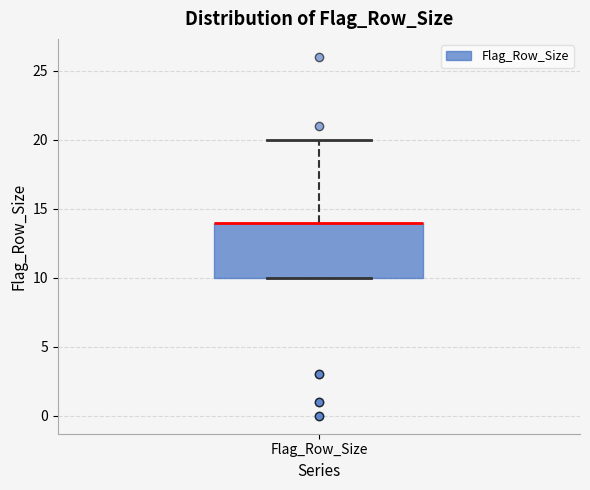

Read this box plot against the y-axis: the position of the median line, the range covered by the box, and the ends of both whiskers. The values are not printed on the chart, so give them approximately, as read against the axis.

median 14 (drawn on the box's upper edge), box 10 to 14, whiskers 10 to 20